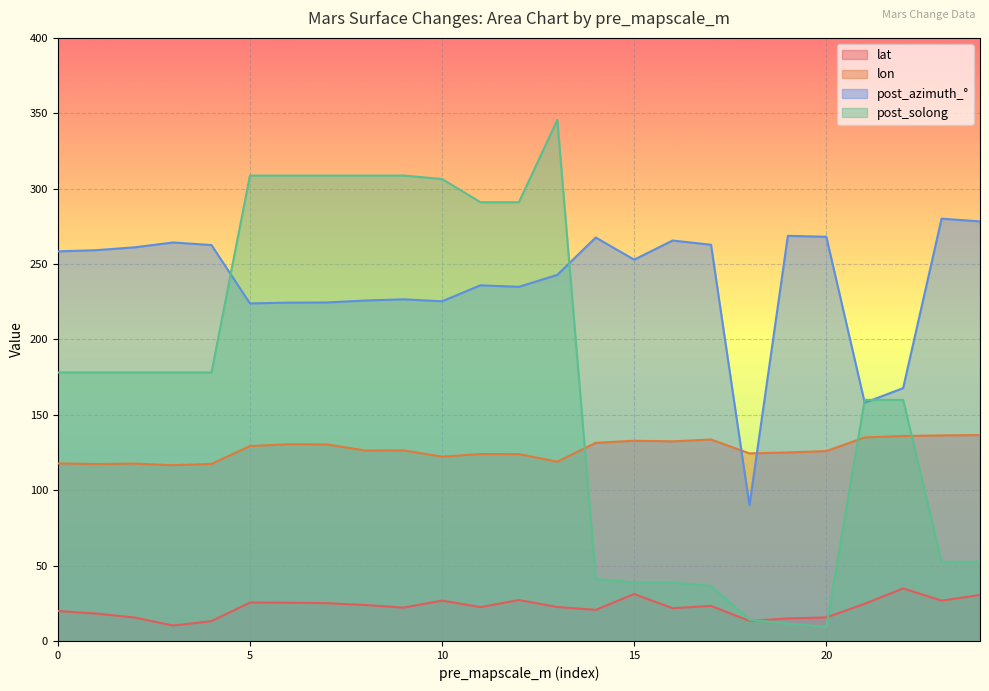

How many times do post_solong and post_azimuth cross each other?

4